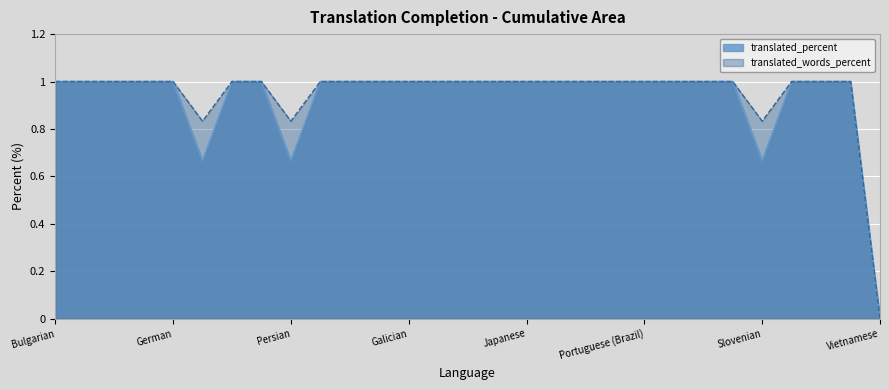

At which category is the sum across all series the highest?

Bulgarian